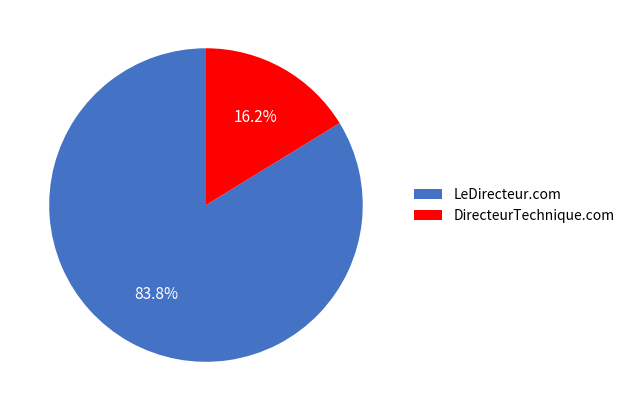

Which category has the biggest portion of the pie?

LeDirecteur.com